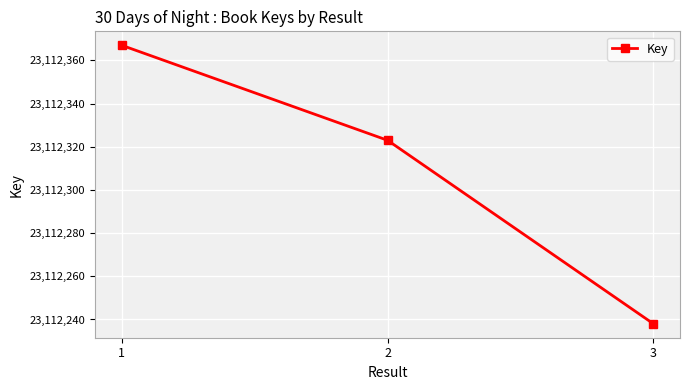

How many values are below 23112323?

1